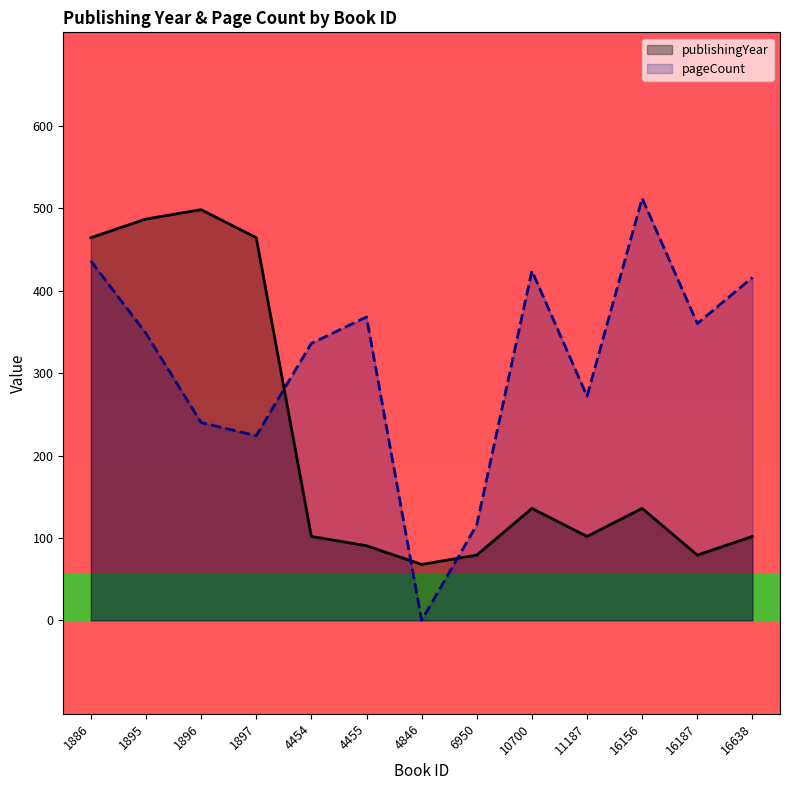

What are all the series names shown in the legend?

publishingYear, pageCount